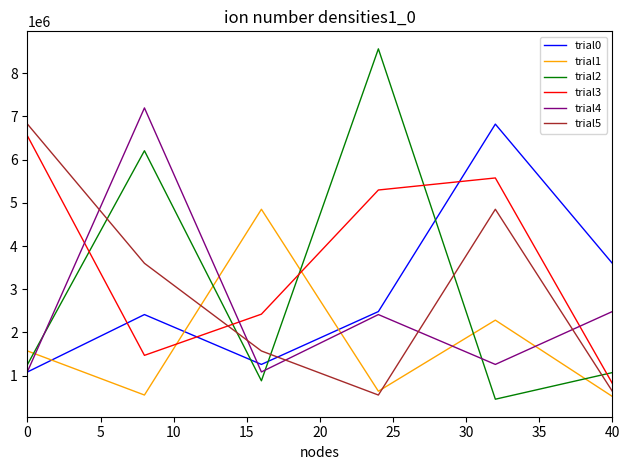

What is the minimum value for trial1?

520890